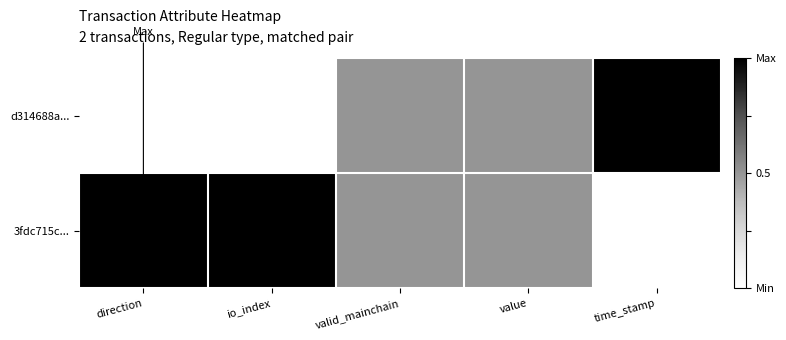

Which series has the largest total across all categories?

3fdc715c...